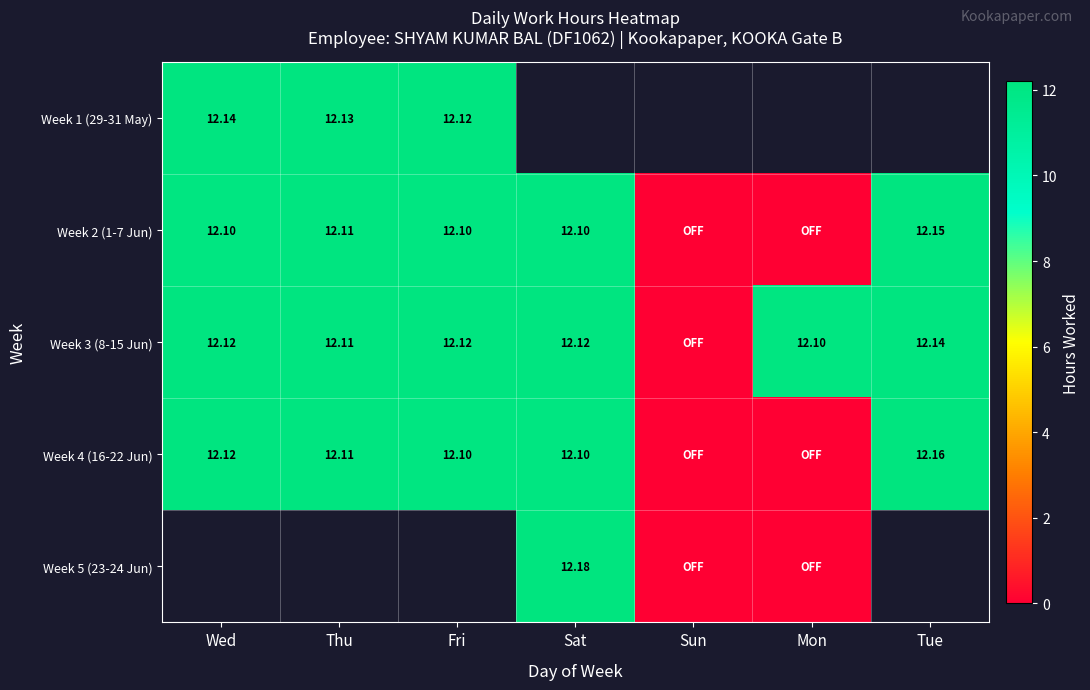

Which series has the largest total across all categories?

Week 3 (8-15 Jun)